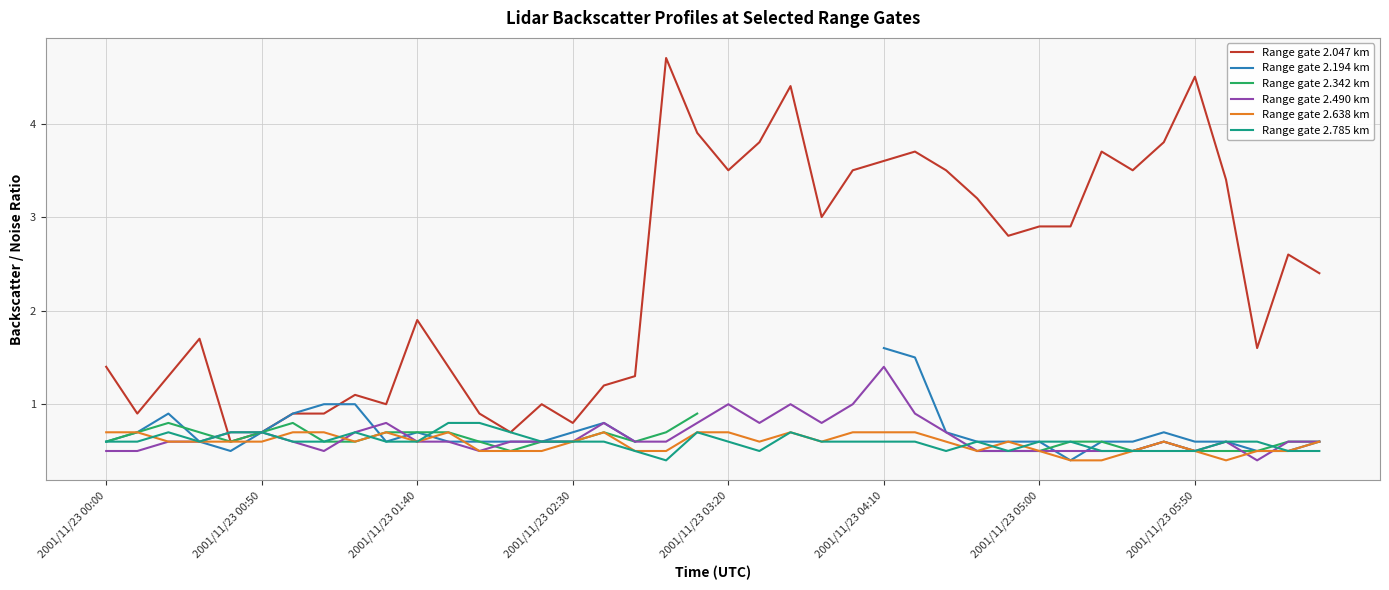

At which label does Range gate 2.490 km reach its peak?

2001/11/23 04:10